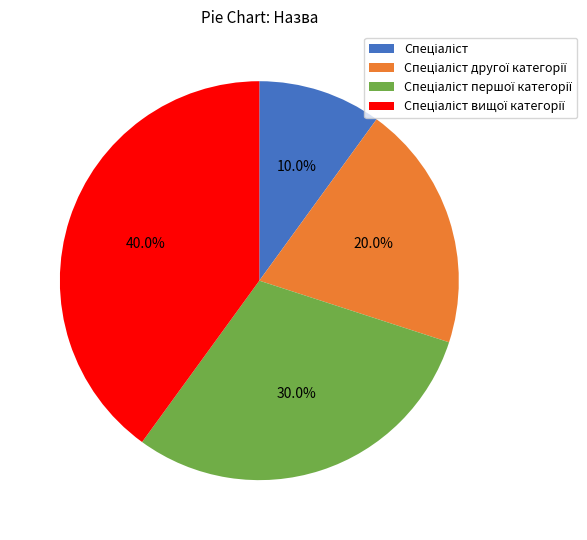

Count the number of slices in the pie.

4